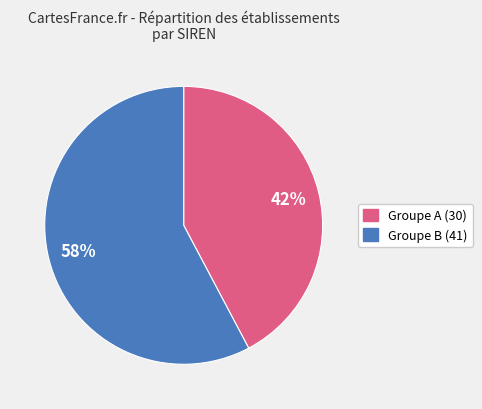

To the nearest percent, what is the average slice percentage?

50%